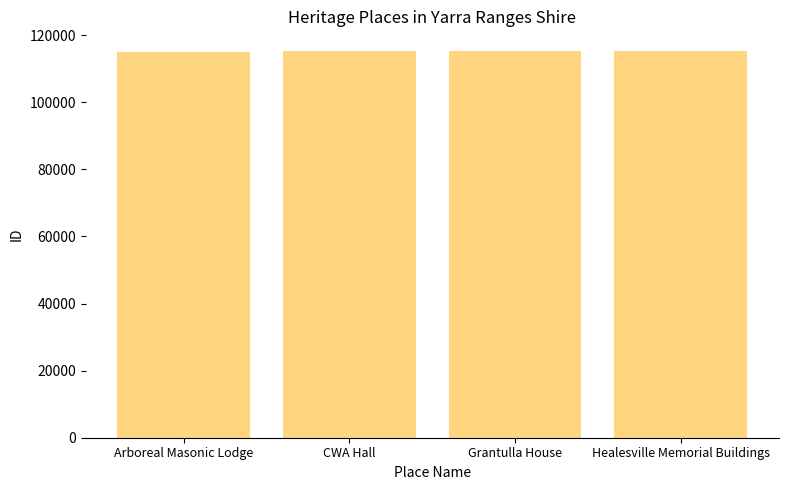

The value at Arboreal Masonic Lodge is 115099. True or false?

True